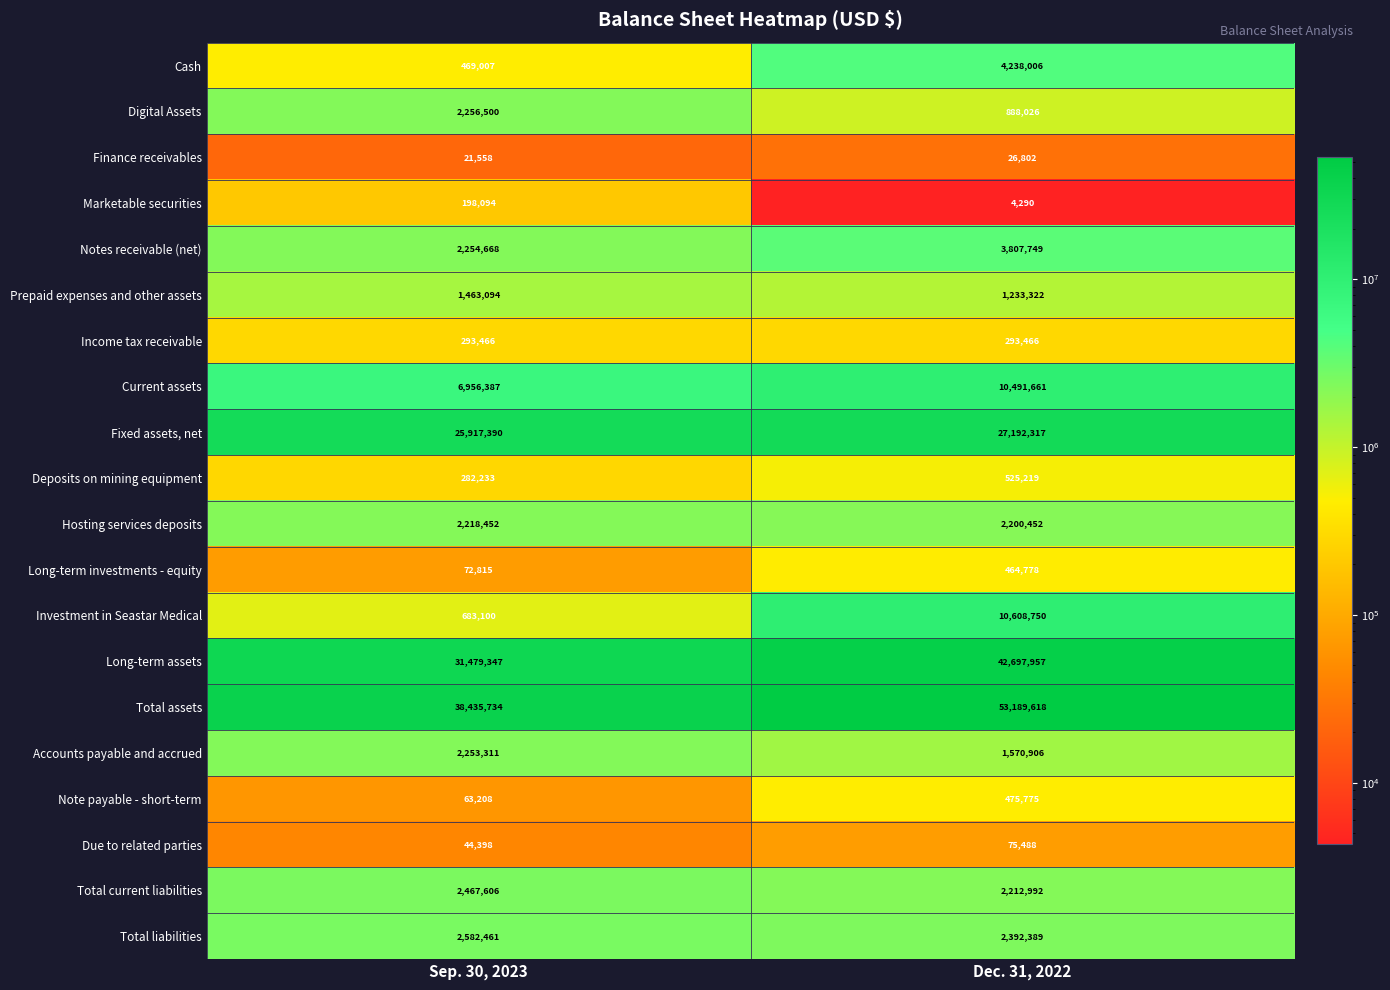

What is the difference between the maximum and minimum values in the Long-term investments - equity series?

391963